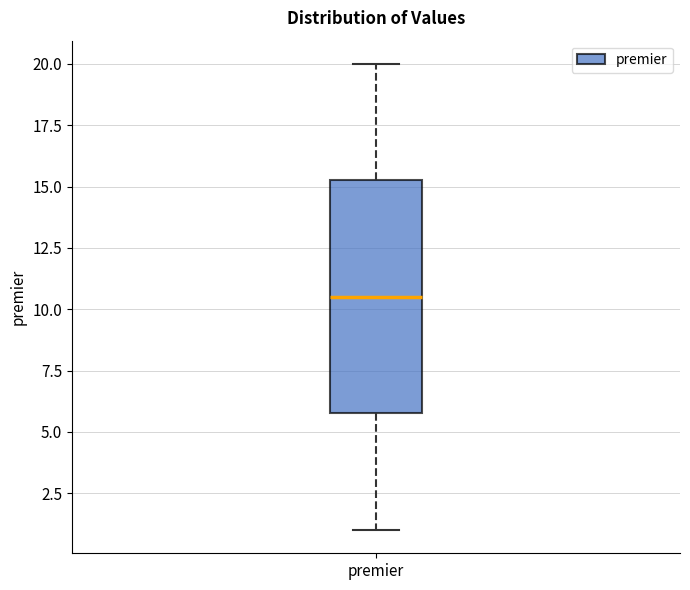

Read this box plot against the y-axis: the position of the median line, the range covered by the box, and the ends of both whiskers. The values are not printed on the chart, so give them approximately, as read against the axis.

median 10.5, box 6.0 to 15.5, whiskers 1.0 to 20.0